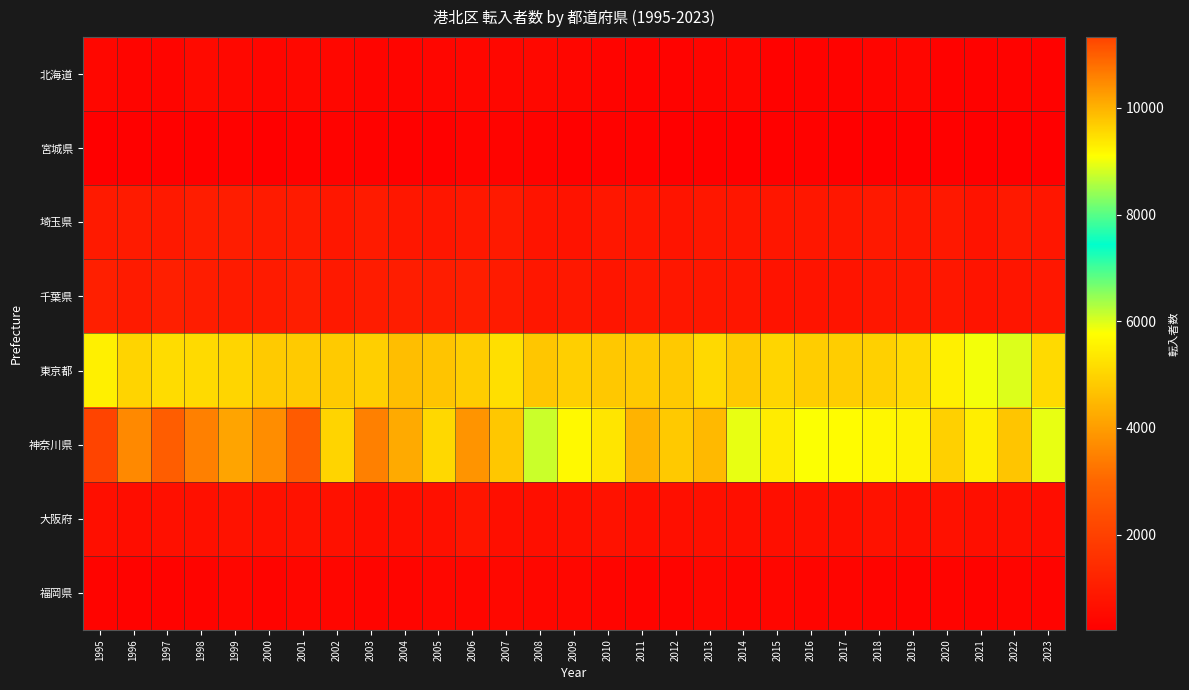

Rank the series at 2010 from highest to lowest value.

神奈川県, 東京都, 埼玉県, 千葉県, 大阪府, 福岡県, 北海道, 宮城県